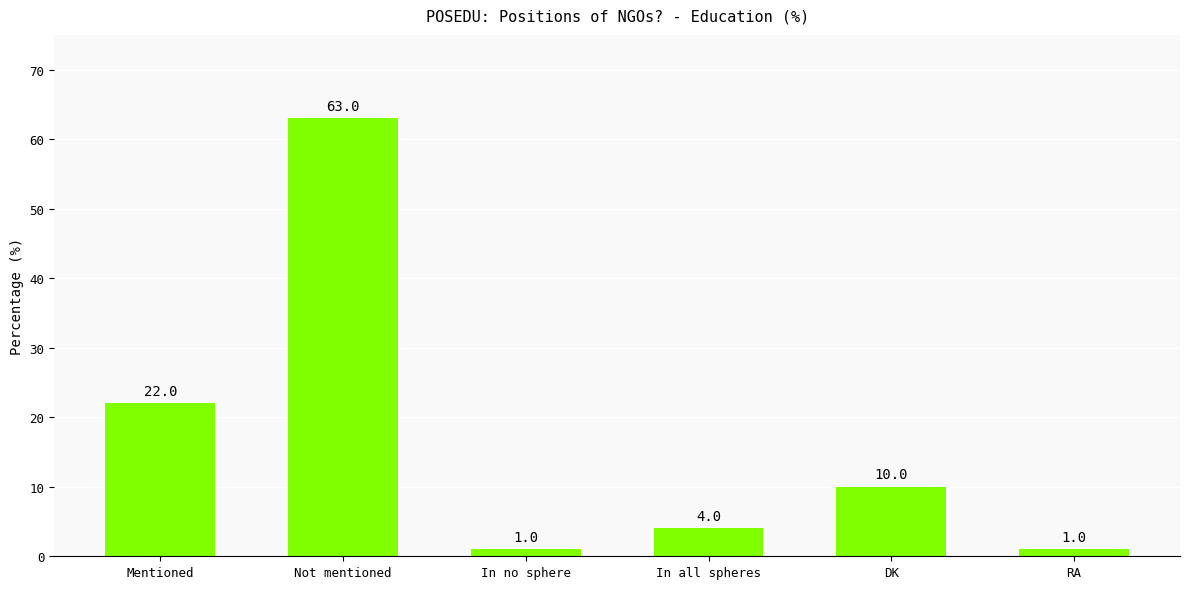

What is the difference between the maximum and second lowest values?

62